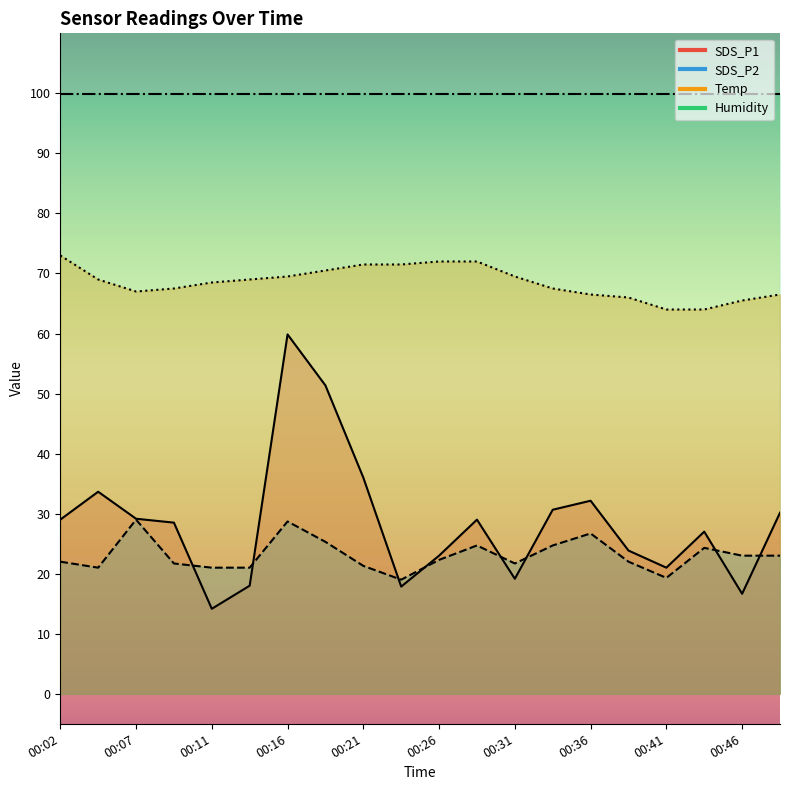

What is the difference between the maximum and minimum values in the Temp series?

9.0